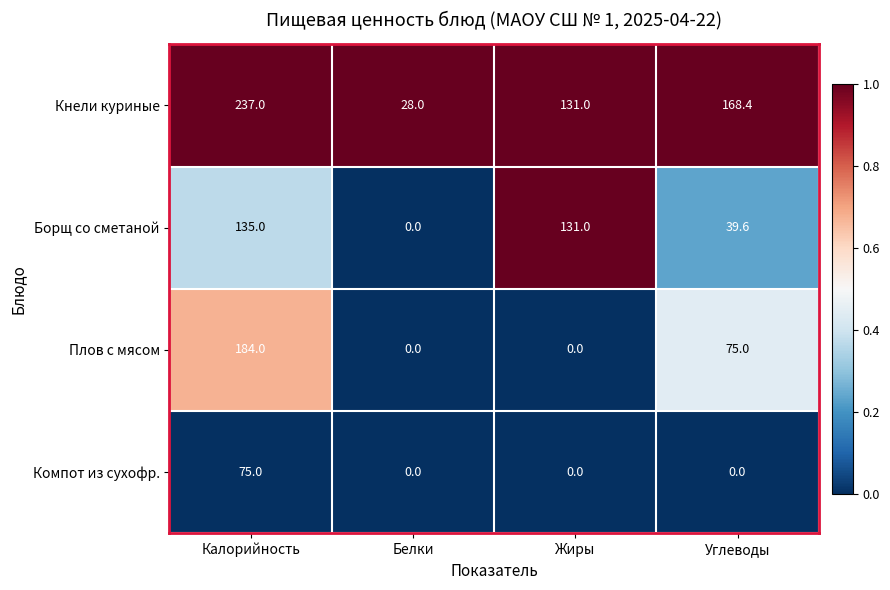

Which series has the largest total across all categories?

Кнели куриные